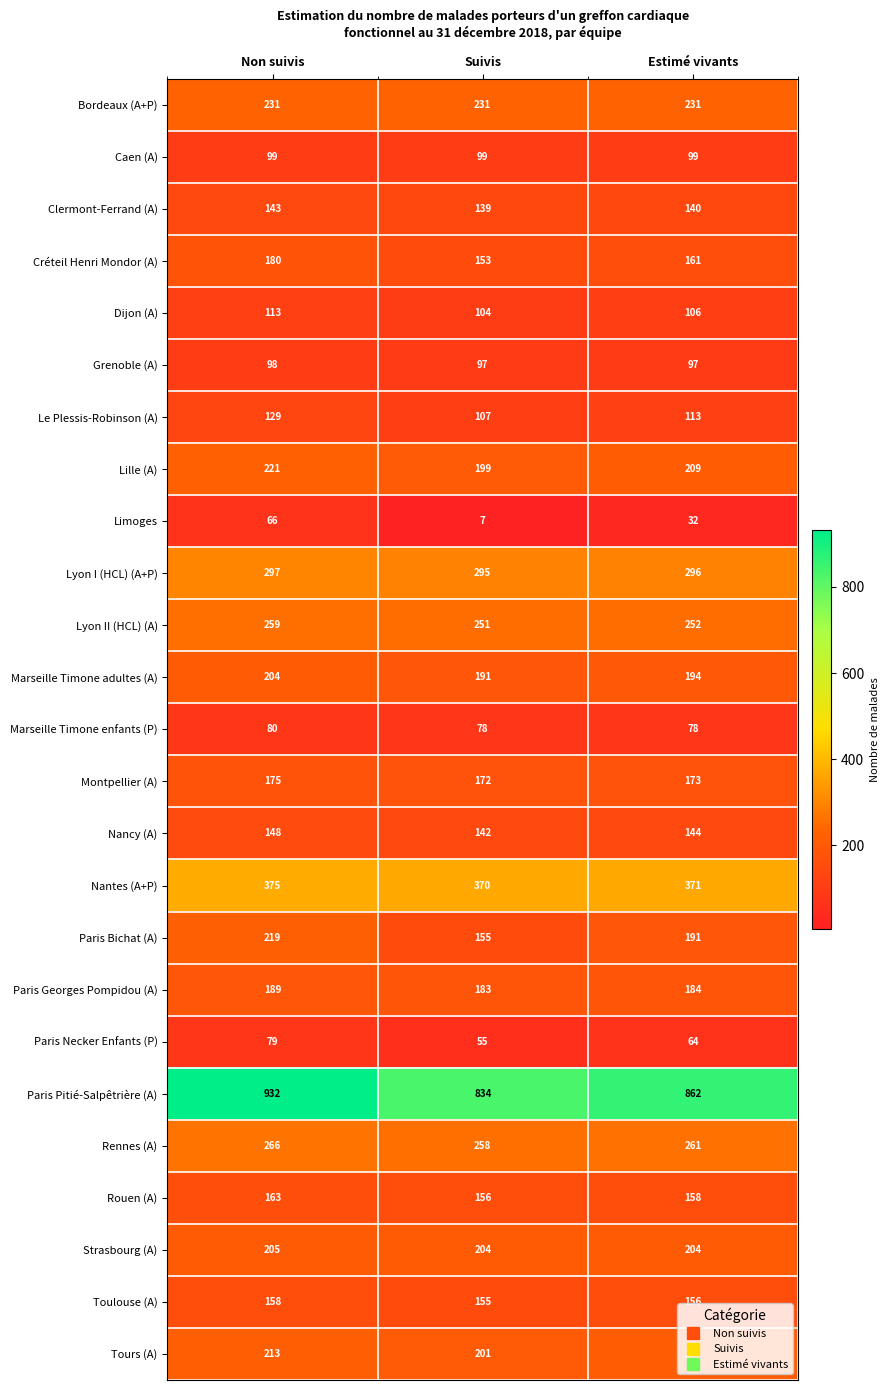

Is it true that Rouen (A) equals 158 at Estimé vivants?

True